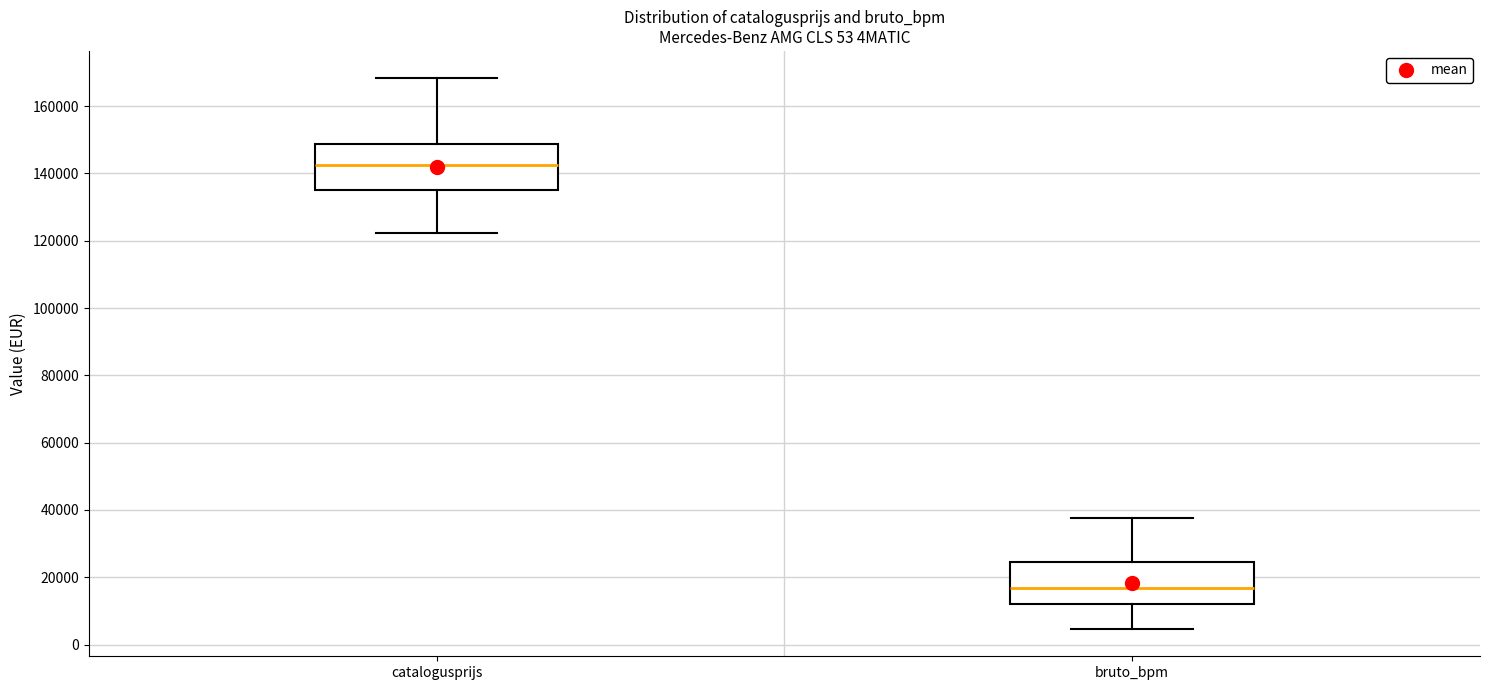

Which box has the highest median line?

catalogusprijs